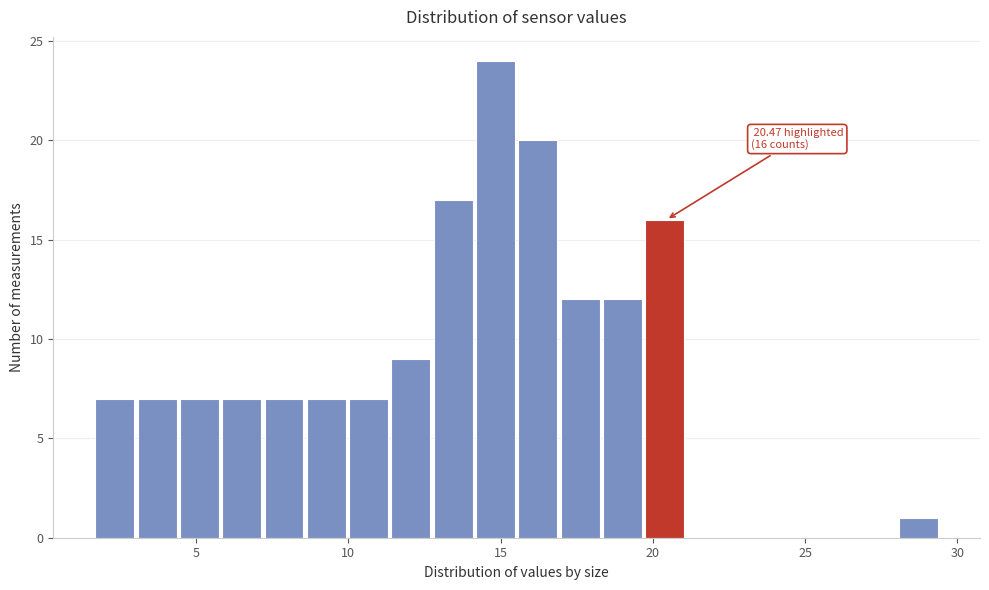

Around what value on the x-axis is the tallest bar? Give the approximate position of its centre, as read against the axis.

15.0